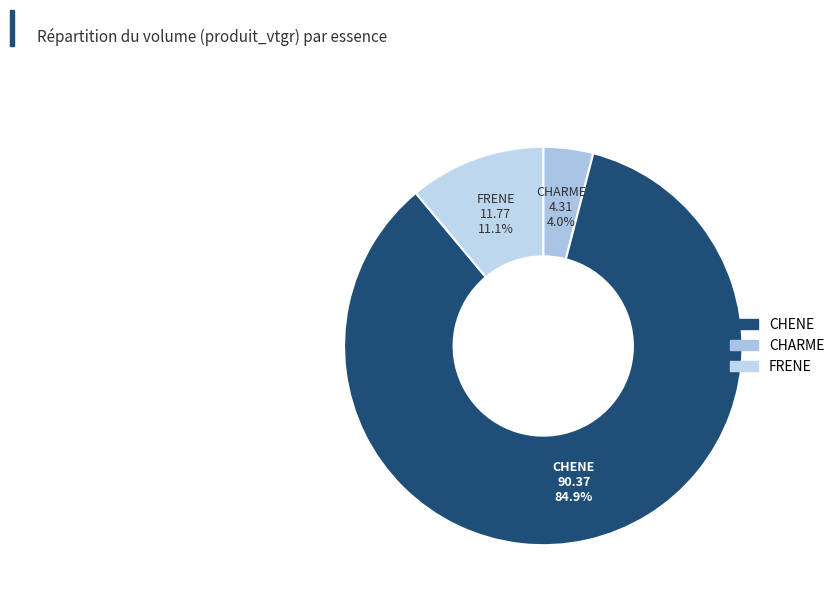

Is there a majority slice in this chart?

Yes